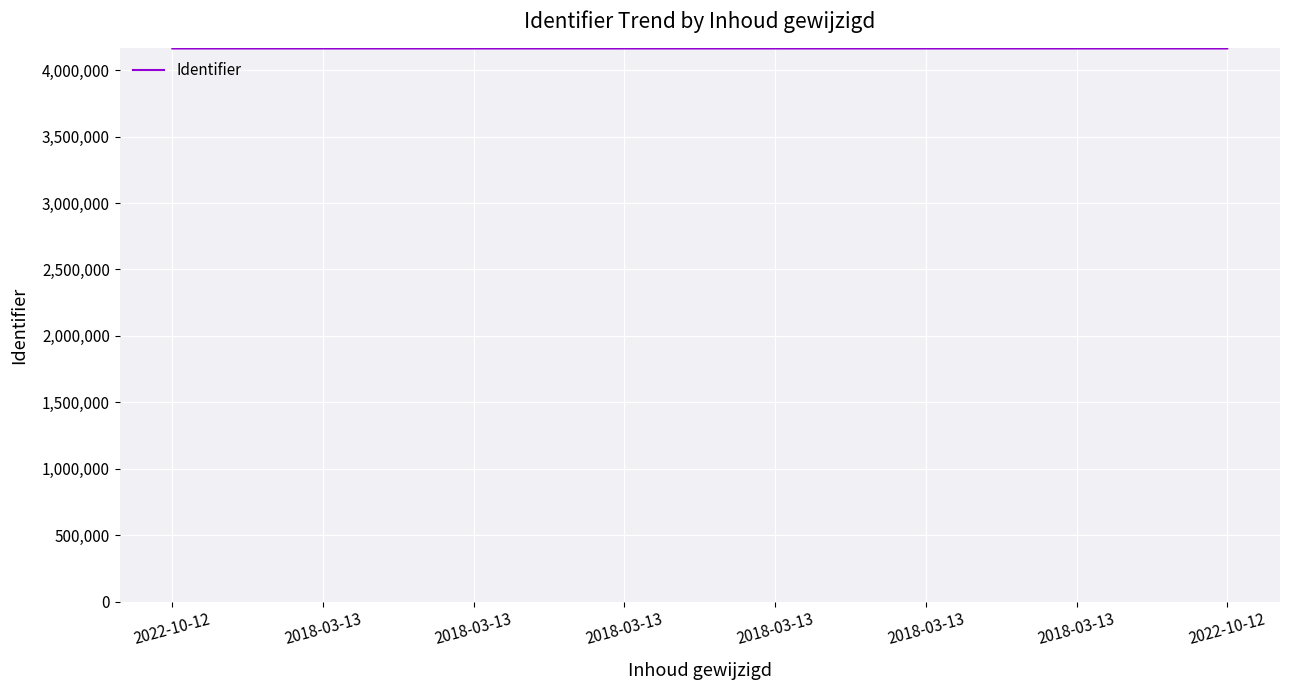

How many values are below 4163837?

4